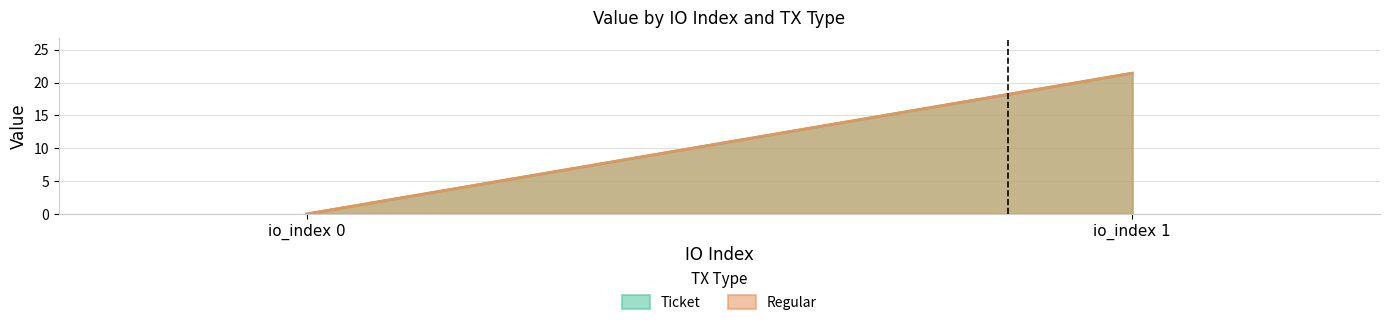

Does the chart display data point markers on the line(s)?

No